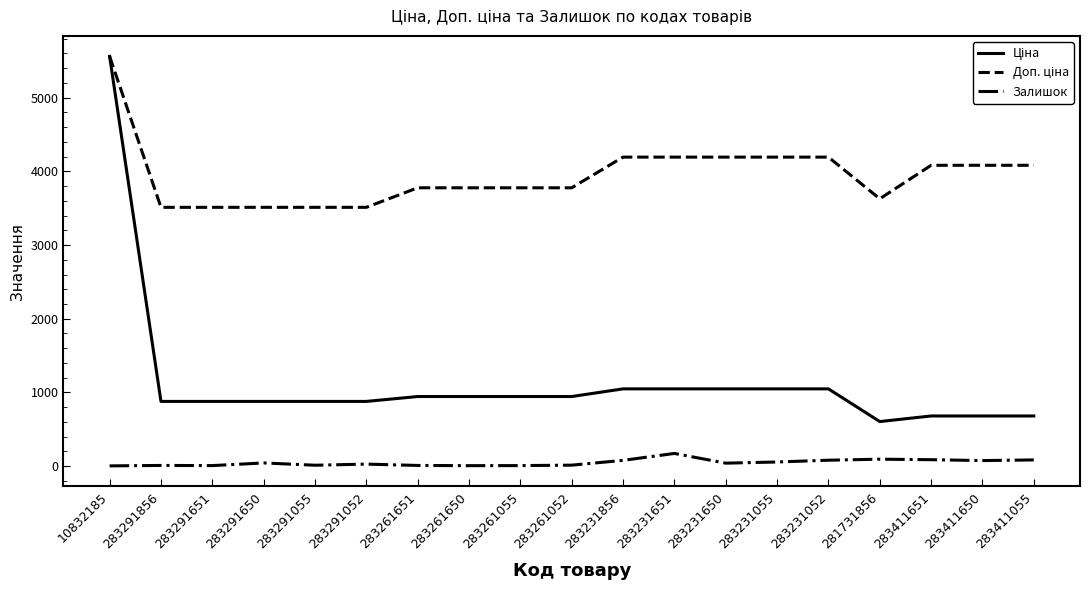

Which category has the highest value across all series?

10832185